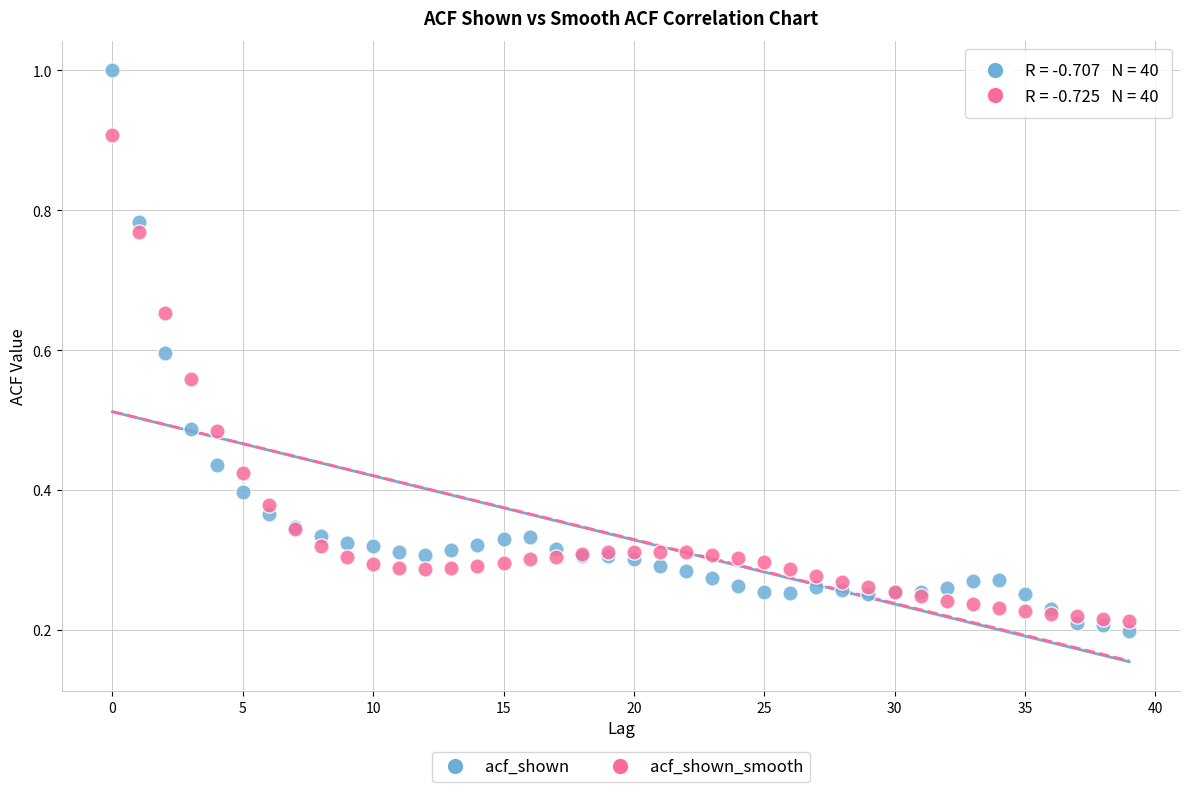

What are all the series names shown in the legend?

acf_shown, acf_shown_smooth